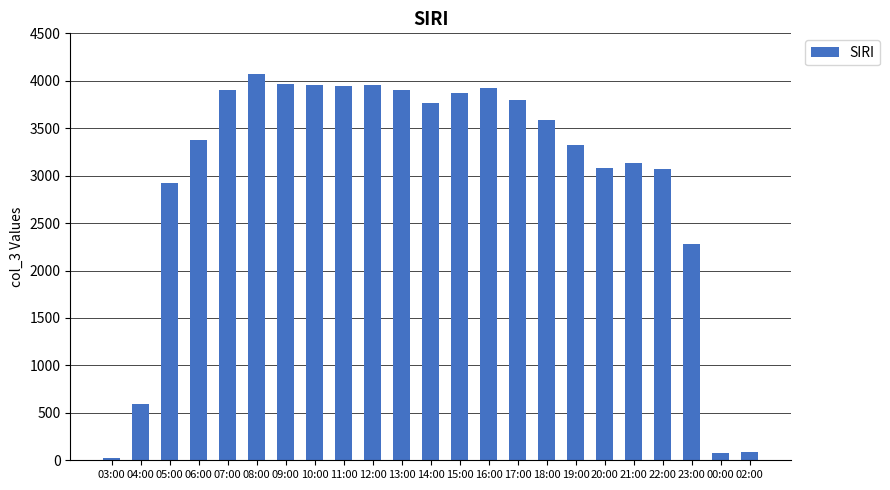

What value does the data have at 08:00, to the nearest 100?

4100